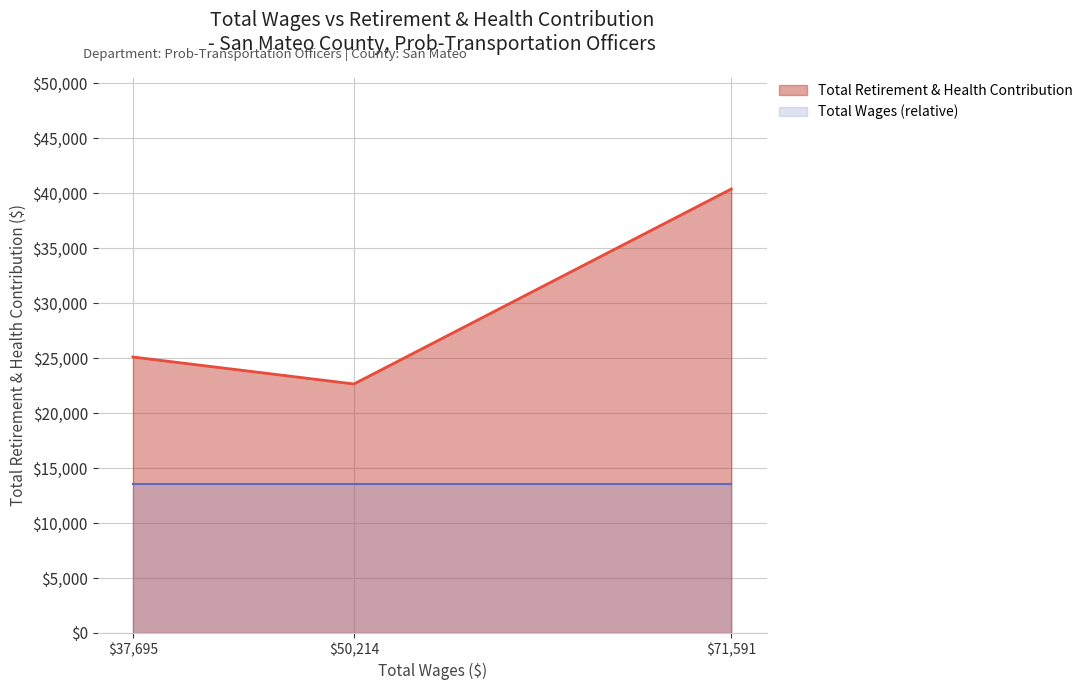

Between 37695.0 and 50214.0, which is larger?

37695.0